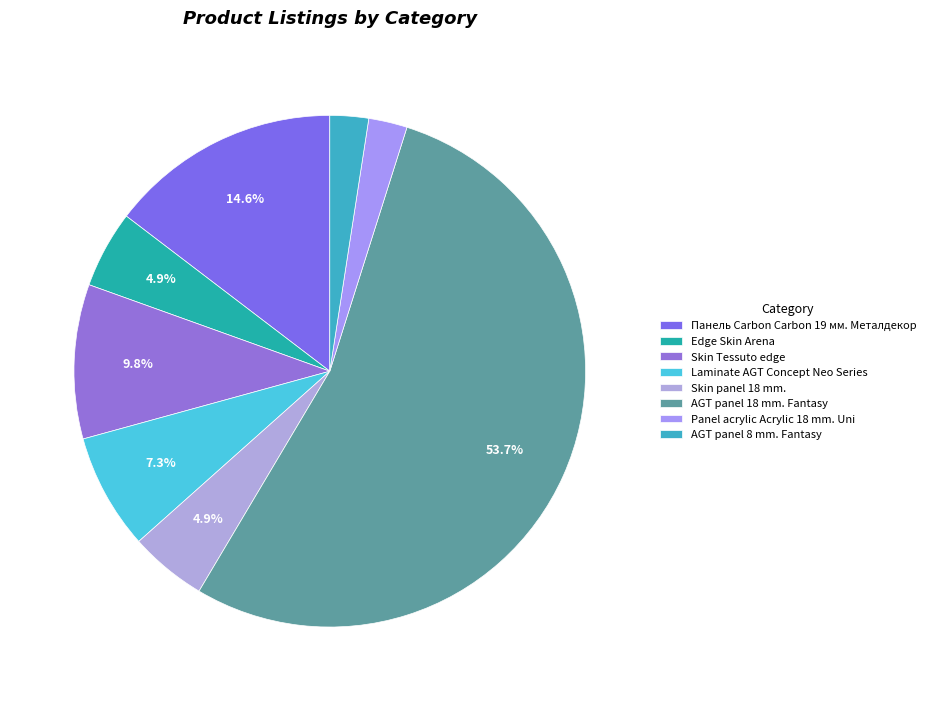

Count the number of slices in the pie.

8